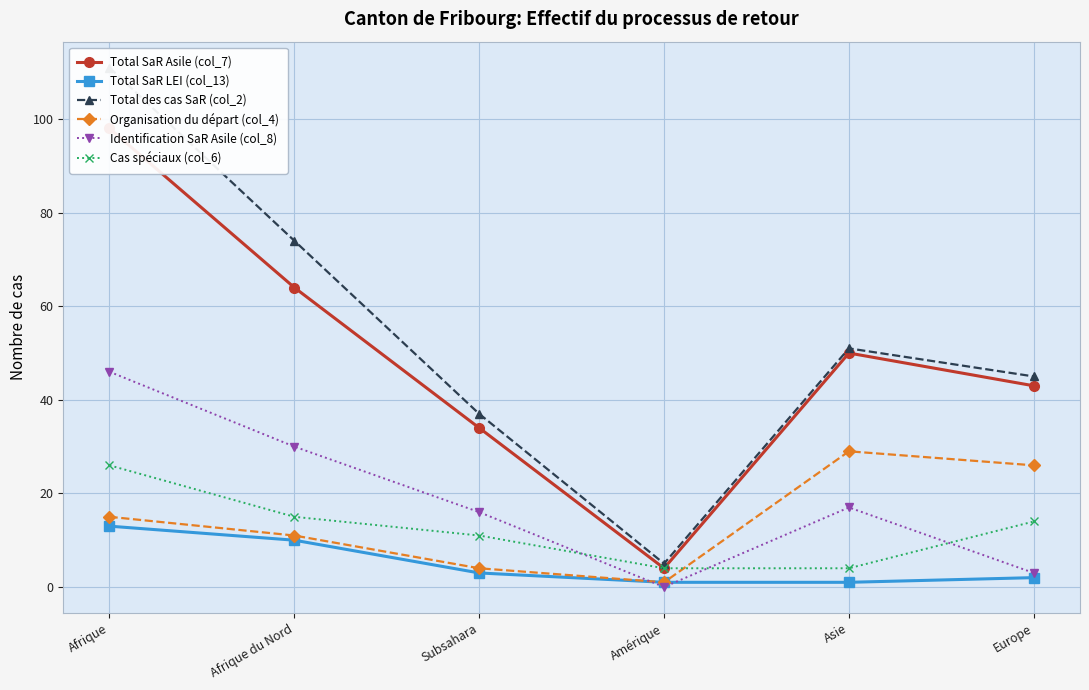

True or false: Organisation du départ (col_4) and Cas spéciaux (col_6) cross at least once.

True